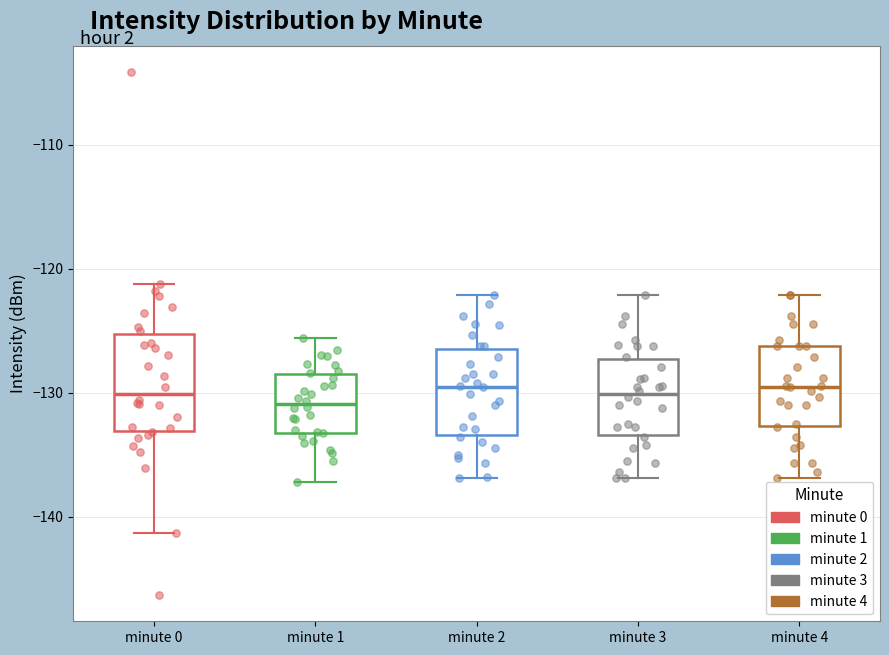

Reading left to right, transcribe this box plot: for each box, give where its median line is, the range the box spans, and where its two whiskers end, as read against the y-axis. The values are not printed on the chart, so give them approximately, as read against the axis.

minute 0: median -130, box -133 to -125, whiskers -141 to -121
minute 1: median -131, box -133 to -129, whiskers -137 to -126
minute 2: median -130, box -133 to -126, whiskers -137 to -122
minute 3: median -130, box -133 to -127, whiskers -137 to -122
minute 4: median -130, box -133 to -126, whiskers -137 to -122